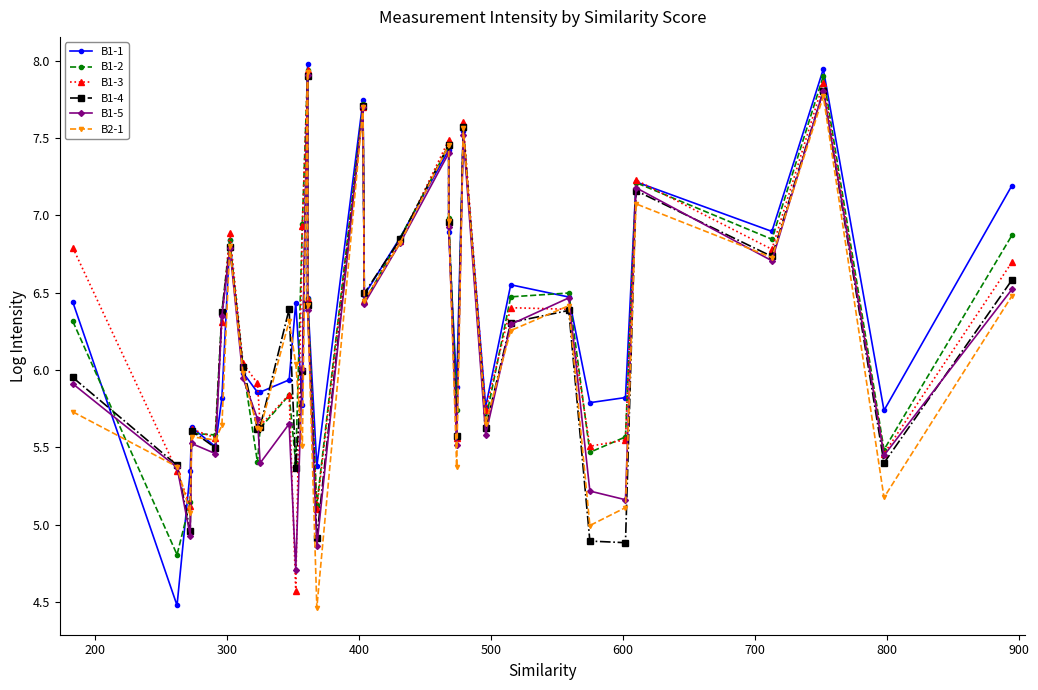

How many lines are shown in the chart?

6